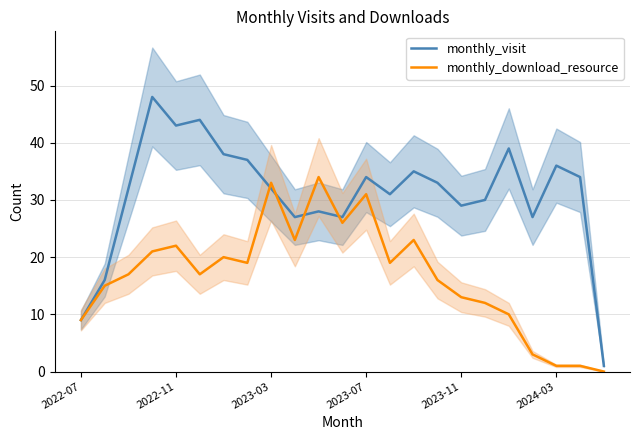

True or false: monthly_download_resource and monthly_visit cross at least once.

True